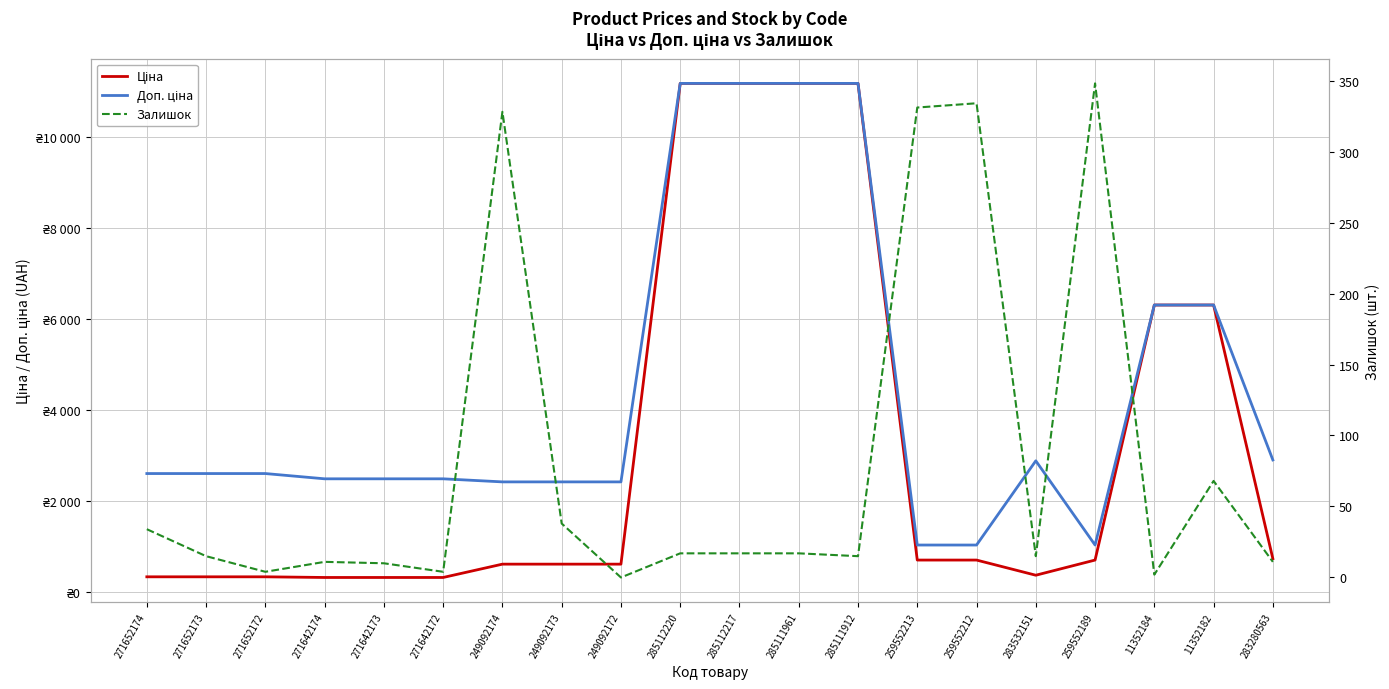

Does the chart have visible grid lines?

Yes